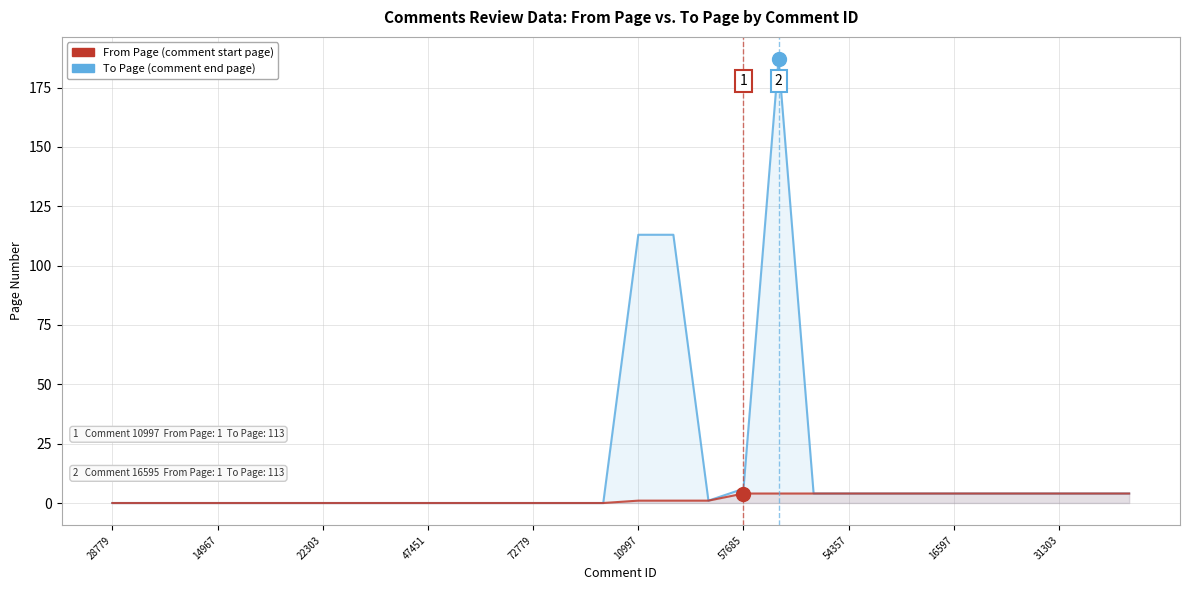

Rank the series by their average value, from highest to lowest.

To Page, From Page